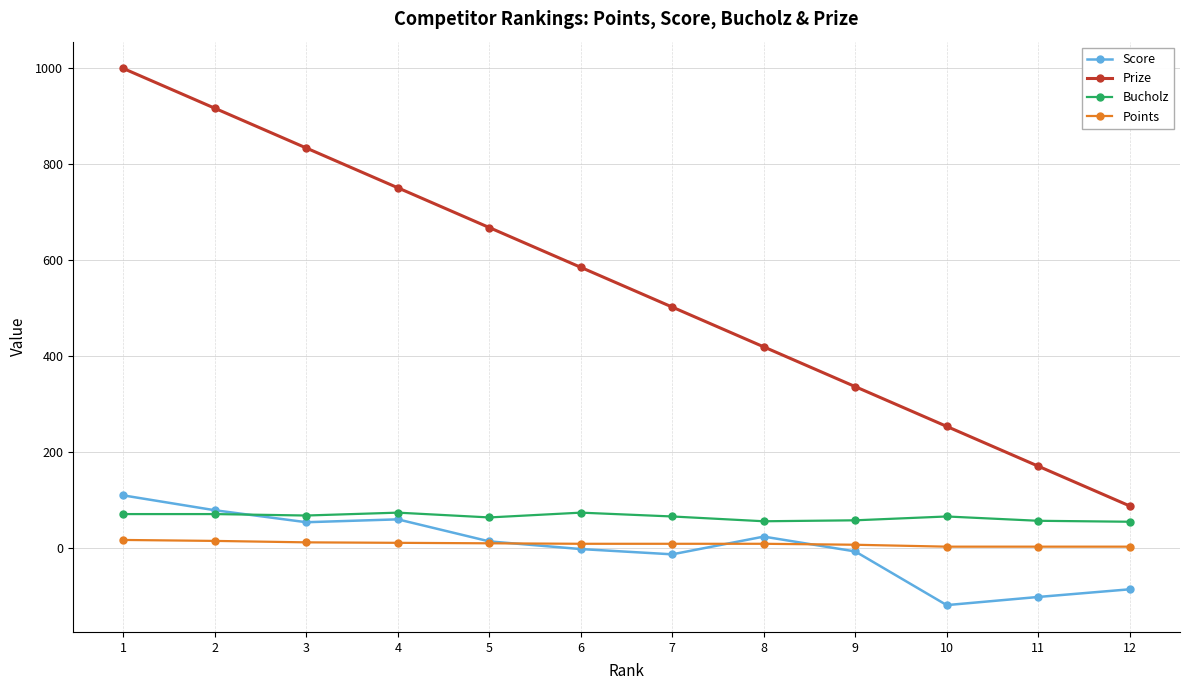

Between 5 and 11, which series saw the biggest shift?

Prize